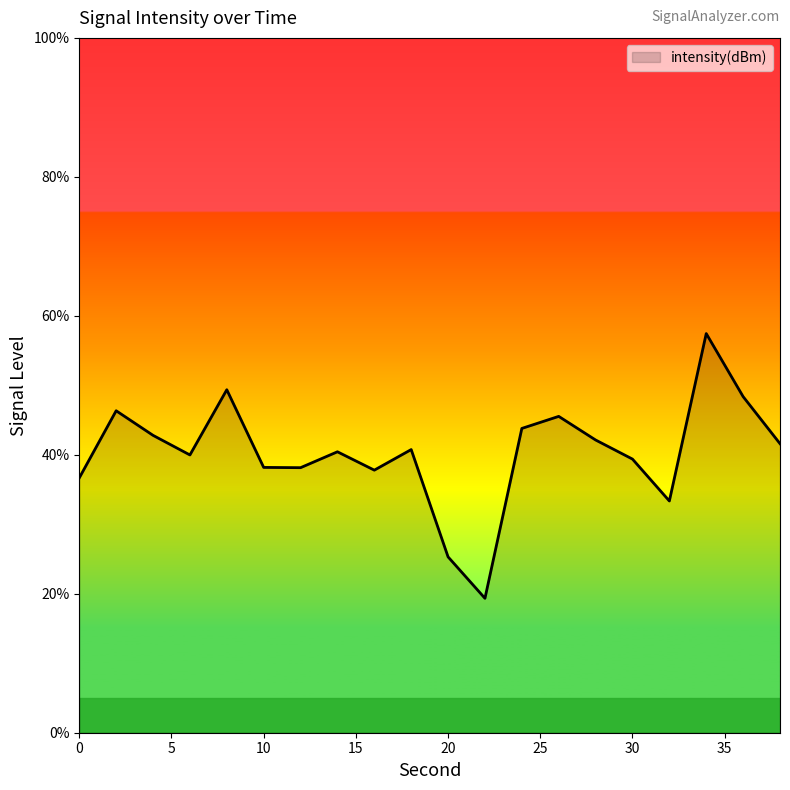

Does the chart display data point markers on the line(s)?

No